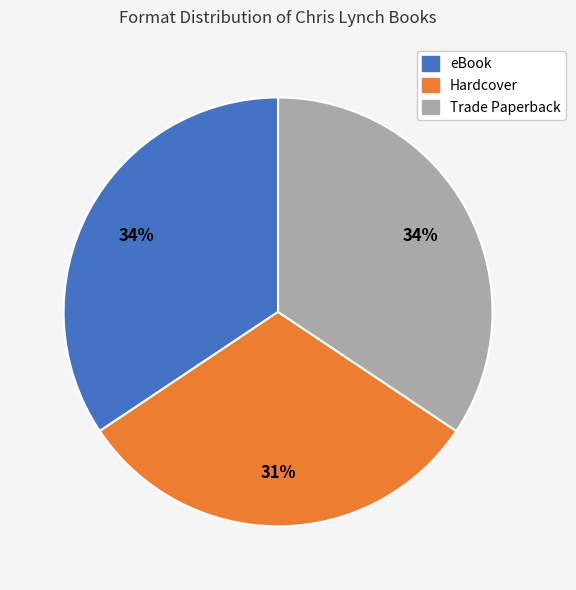

True or false: Hardcover accounts for 17% of the total.

False